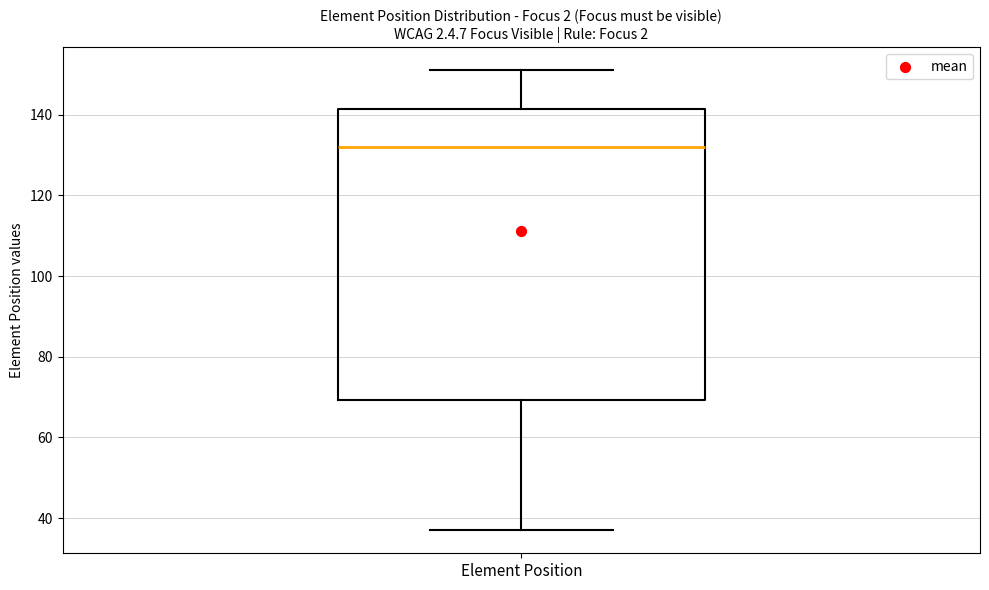

Read this box plot against the y-axis: the position of the median line, the range covered by the box, and the ends of both whiskers. The values are not printed on the chart, so give them approximately, as read against the axis.

median 132, box 70 to 142, whiskers 38 to 152